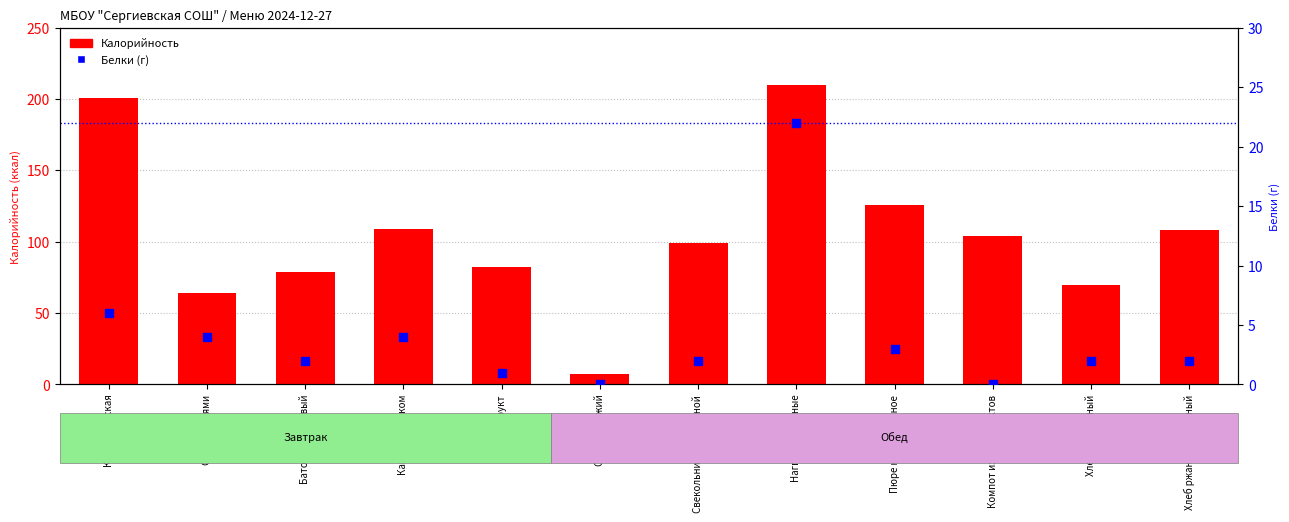

At how many categories does at least one series exceed 76?

9